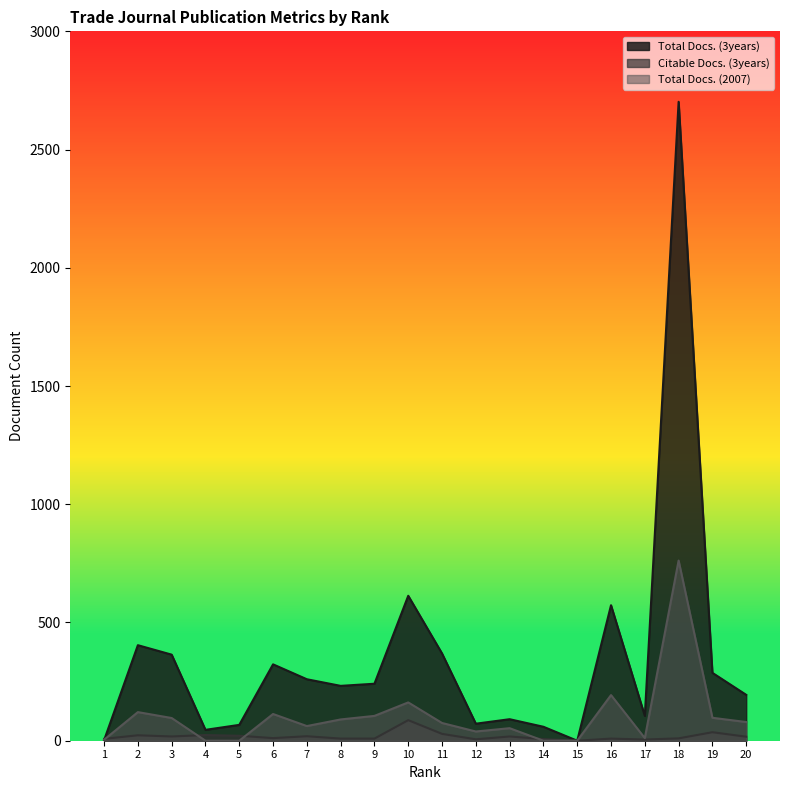

What is the greatest value displayed?

2702